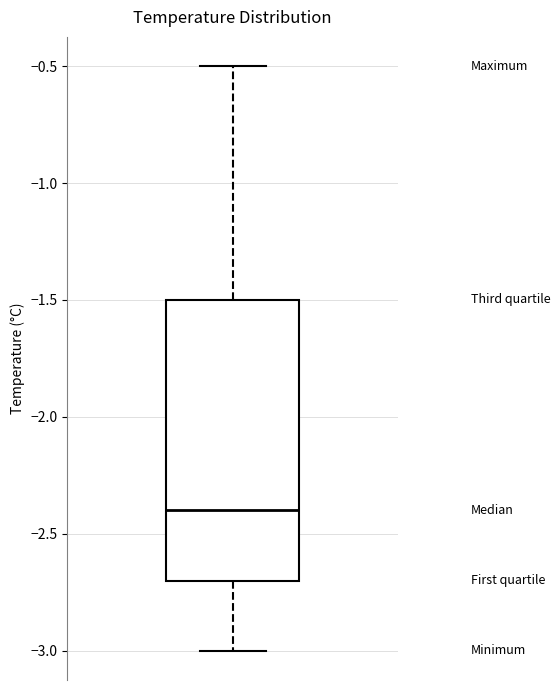

Transcribe this box plot: give where the median line is, the range the box spans, and where the two whiskers end, as read against the y-axis. The values are not printed on the chart, so give them approximately, as read against the axis.

median -2.4, box -2.7 to -1.5, whiskers -3.0 to -0.5